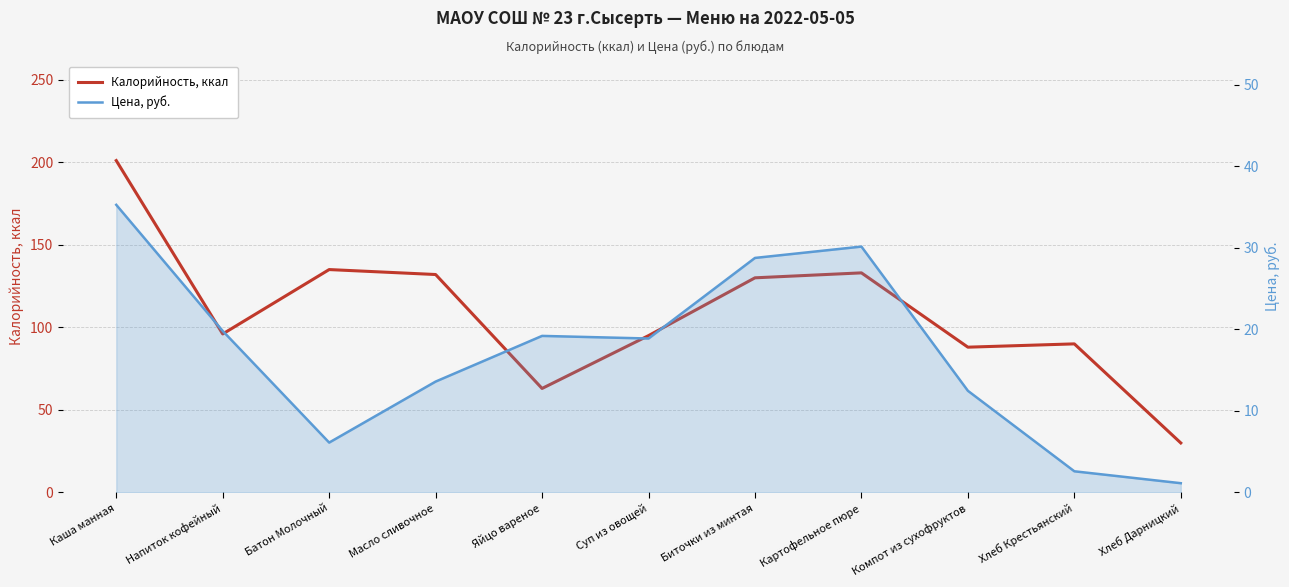

Between Яйцо вареное and Биточки из минтая, which is larger?

Биточки из минтая